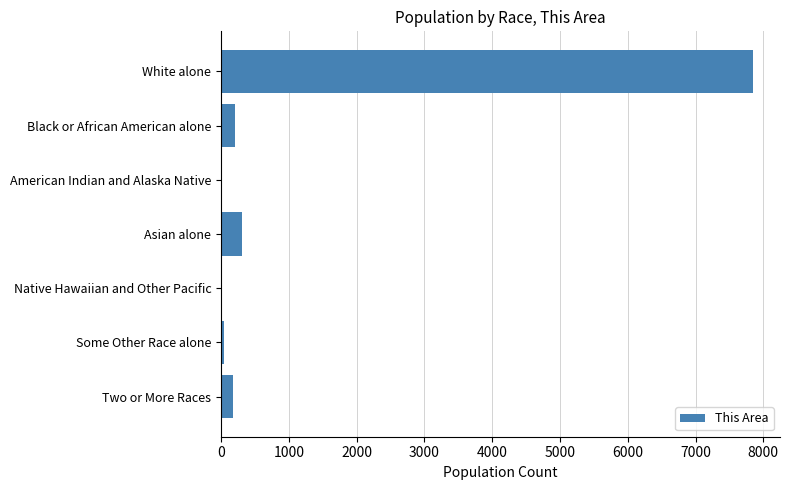

What is the sum of all values?

8597